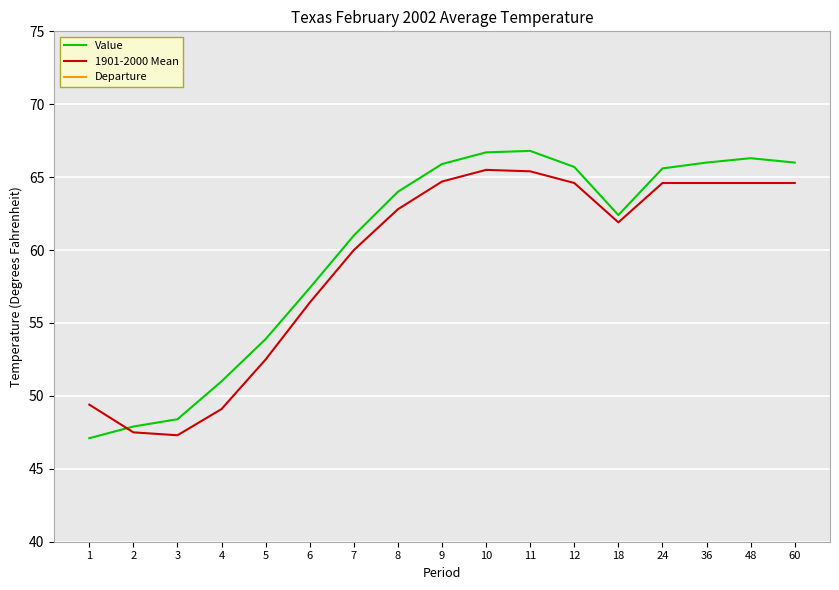

Is it true that Departure equals 1.4 at 36?

True